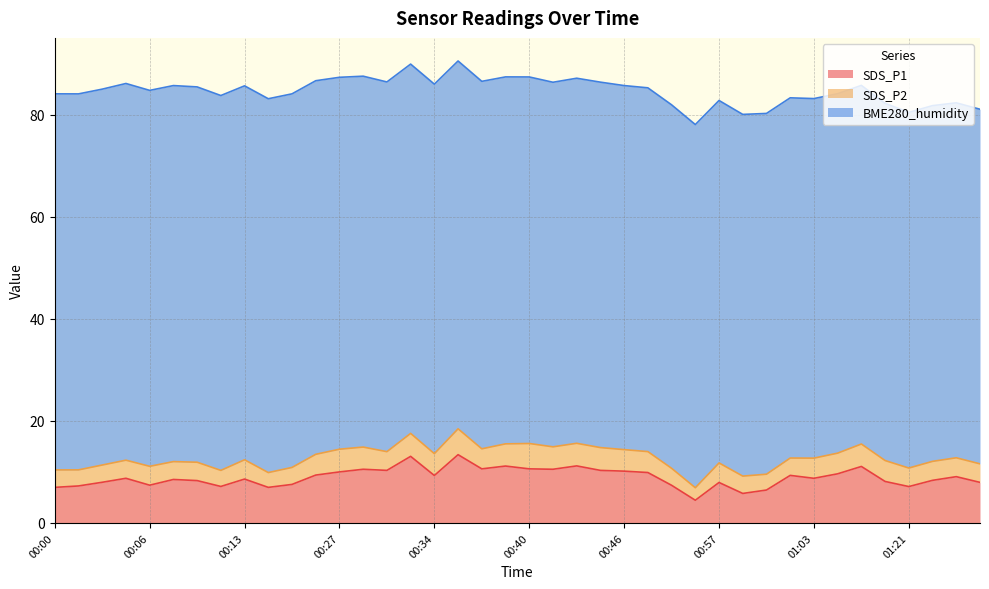

True or false: SDS_P2 and SDS_P1 cross at least once.

False